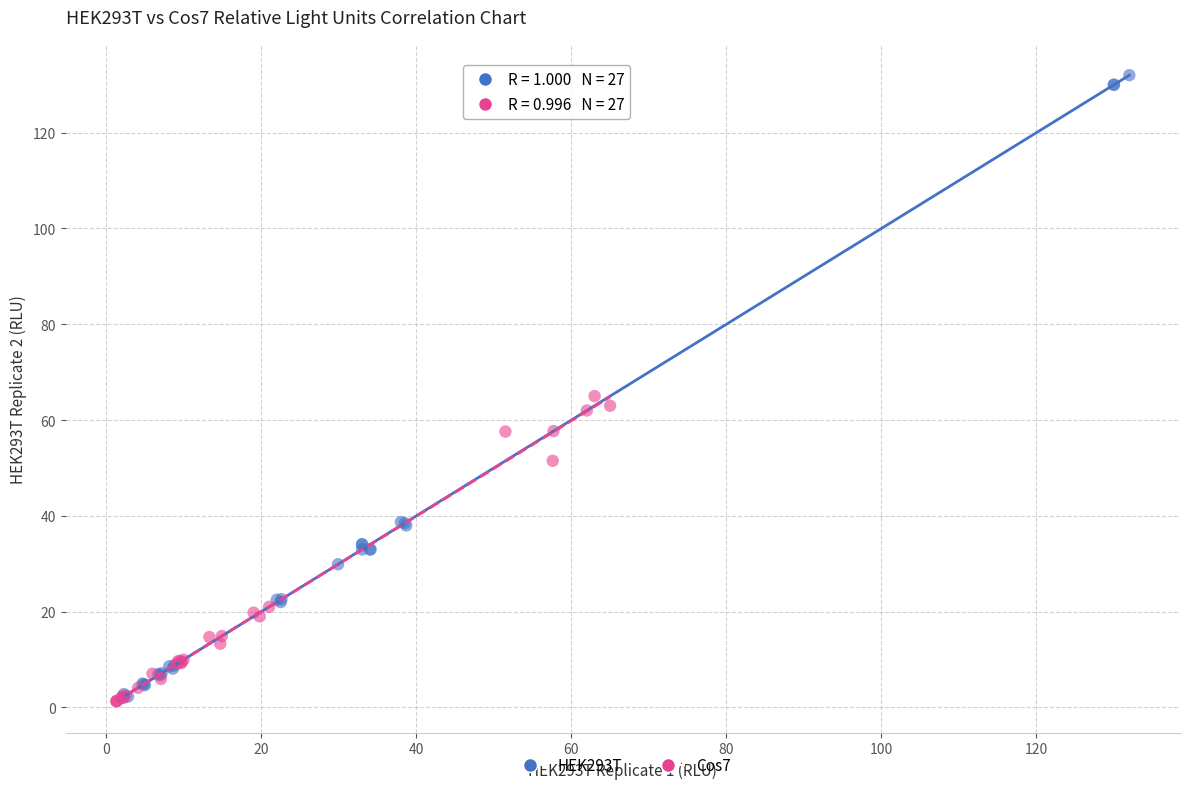

Which series has the largest Y range (max minus min)?

HEK293T